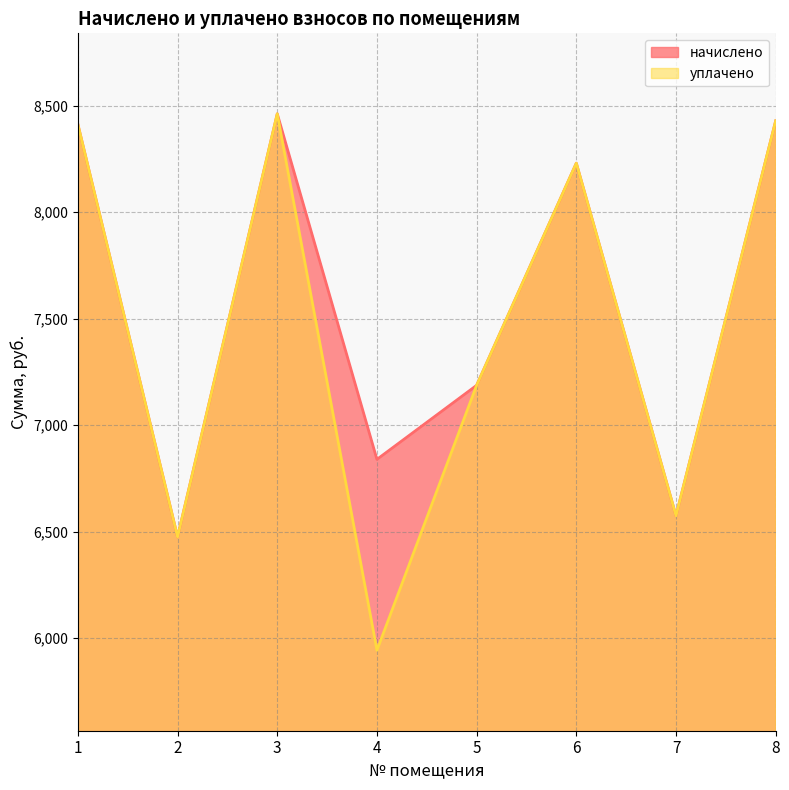

Reading left to right, transcribe all the data shown in this chart.

начислено: 8412.5	6475.0	8462.2	6839.3	7187.0	8230.3	6574.3	8429.0
уплачено: 8412.5	6475.0	8462.2	5942.9	7187.0	8230.3	6574.3	8429.0